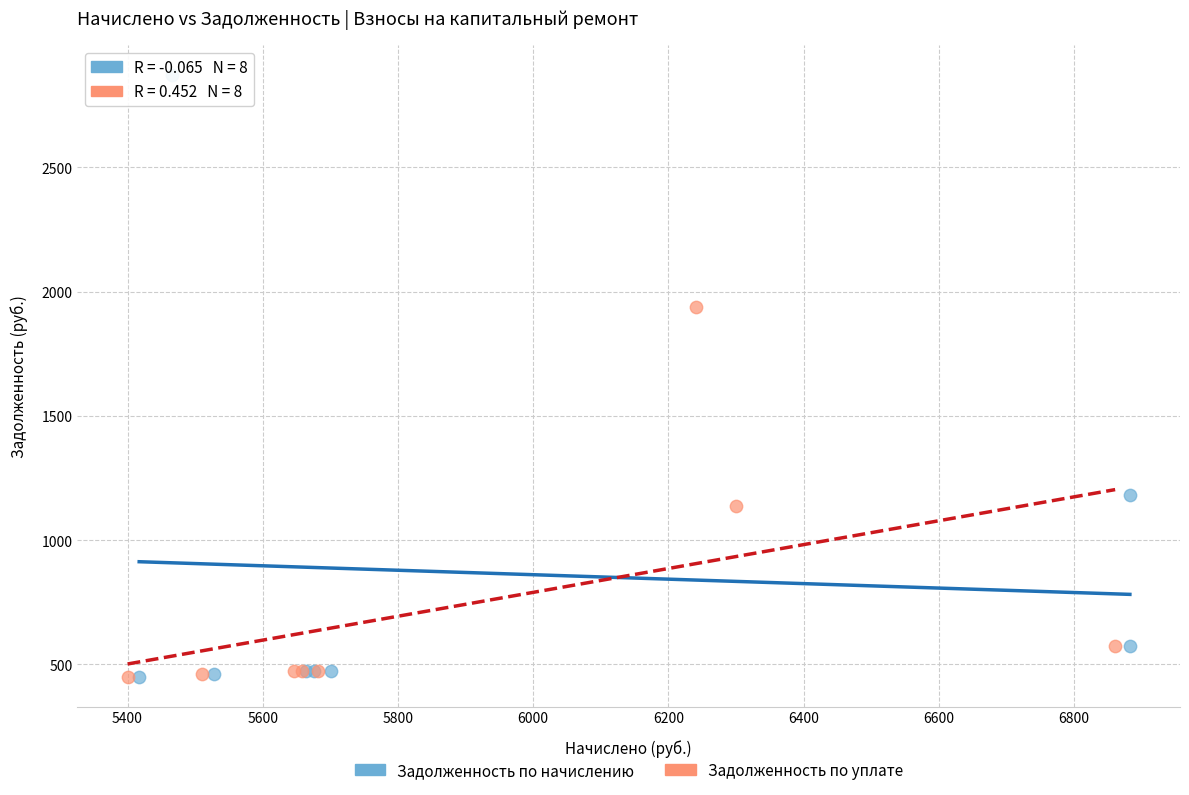

Which series has the widest spread of Y values?

Задолженность по начислению